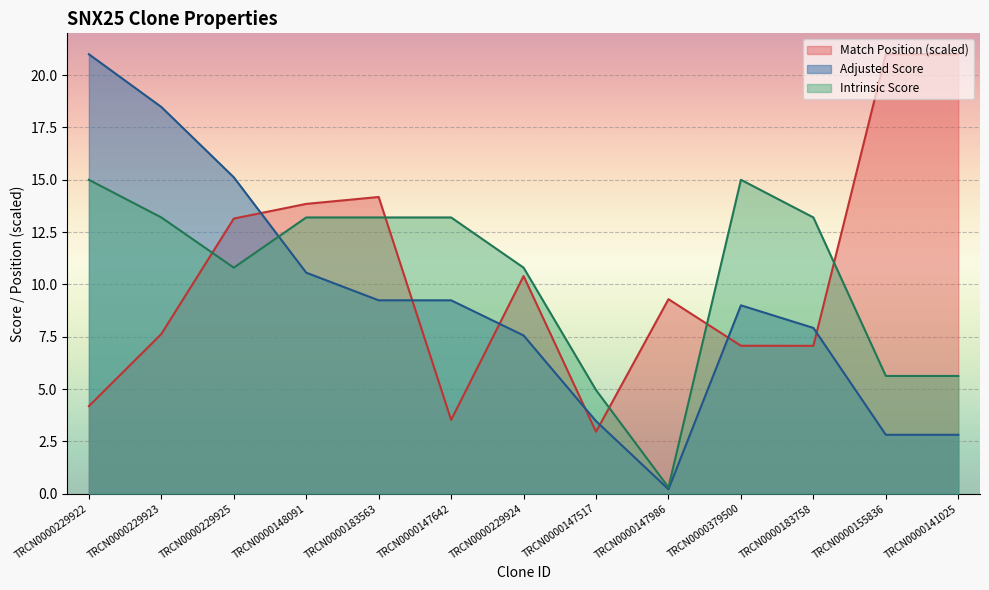

How many times do Match Position and Intrinsic Score cross each other?

5